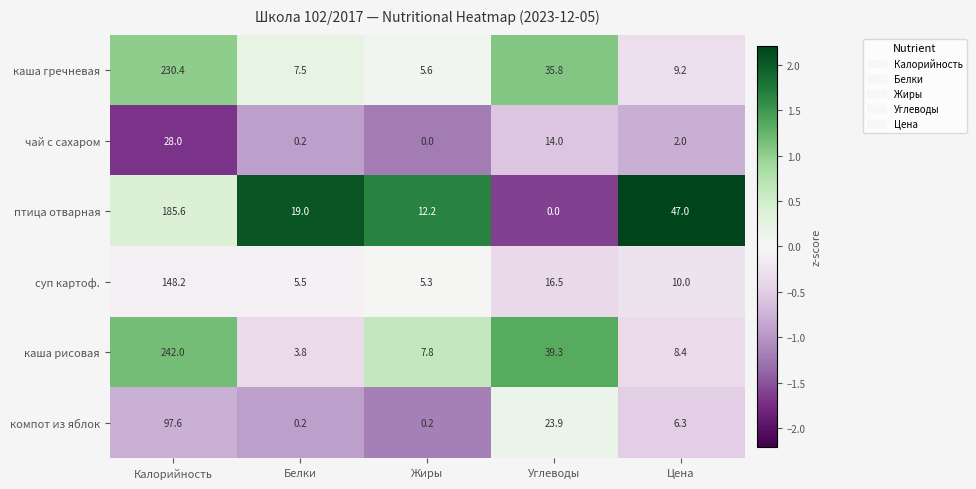

At which label is чай с сахаром closest to 14?

Углеводы